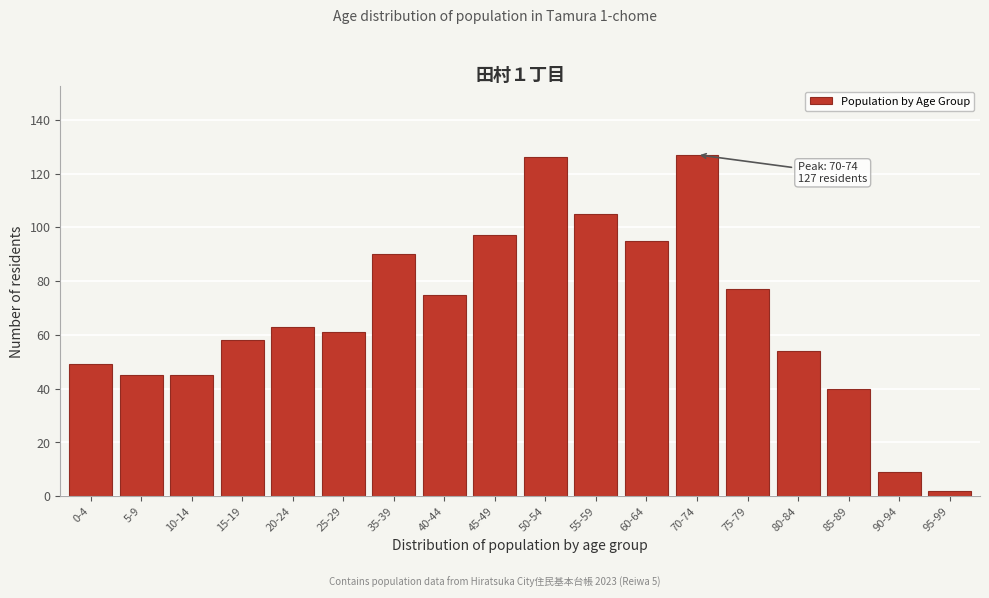

Reading left to right, transcribe all the data shown in this chart.

49	45	45	58	63	61	90	75	97	126	105	95	127	77	54	40	9	2